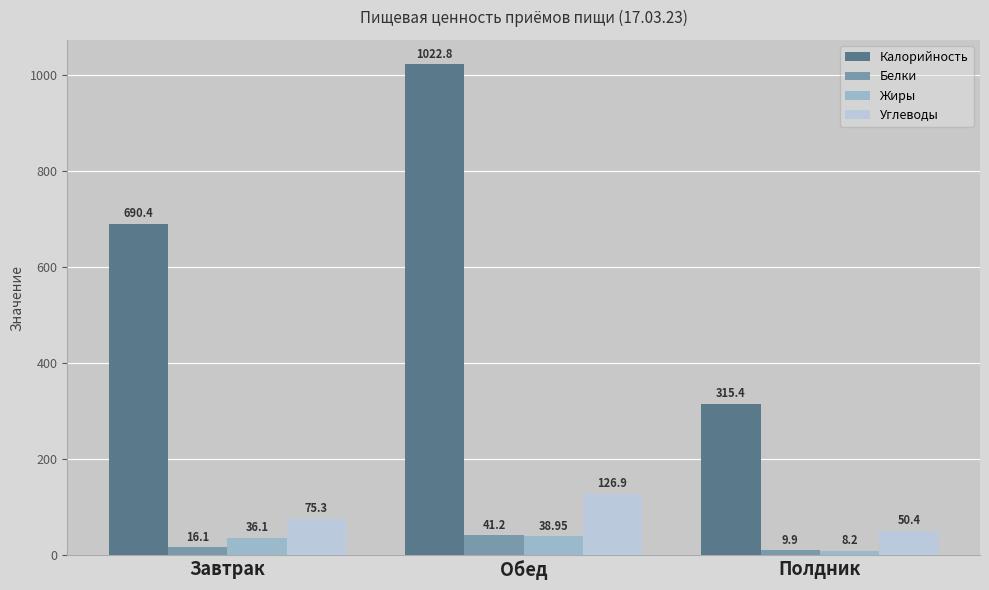

What value does the Углеводы series have at Обед?

126.9